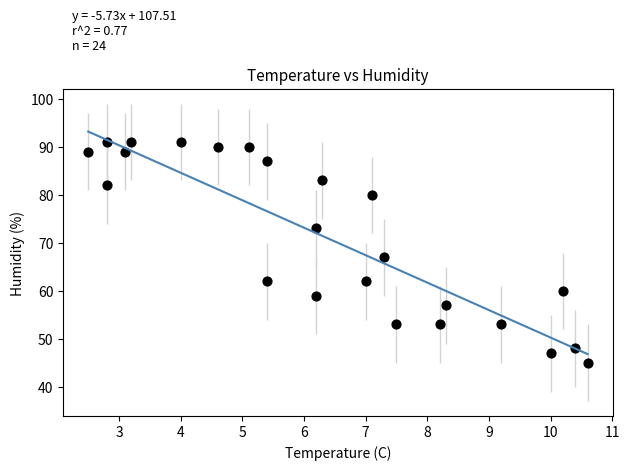

What Y value in the scatter plot is closest to 68?

67